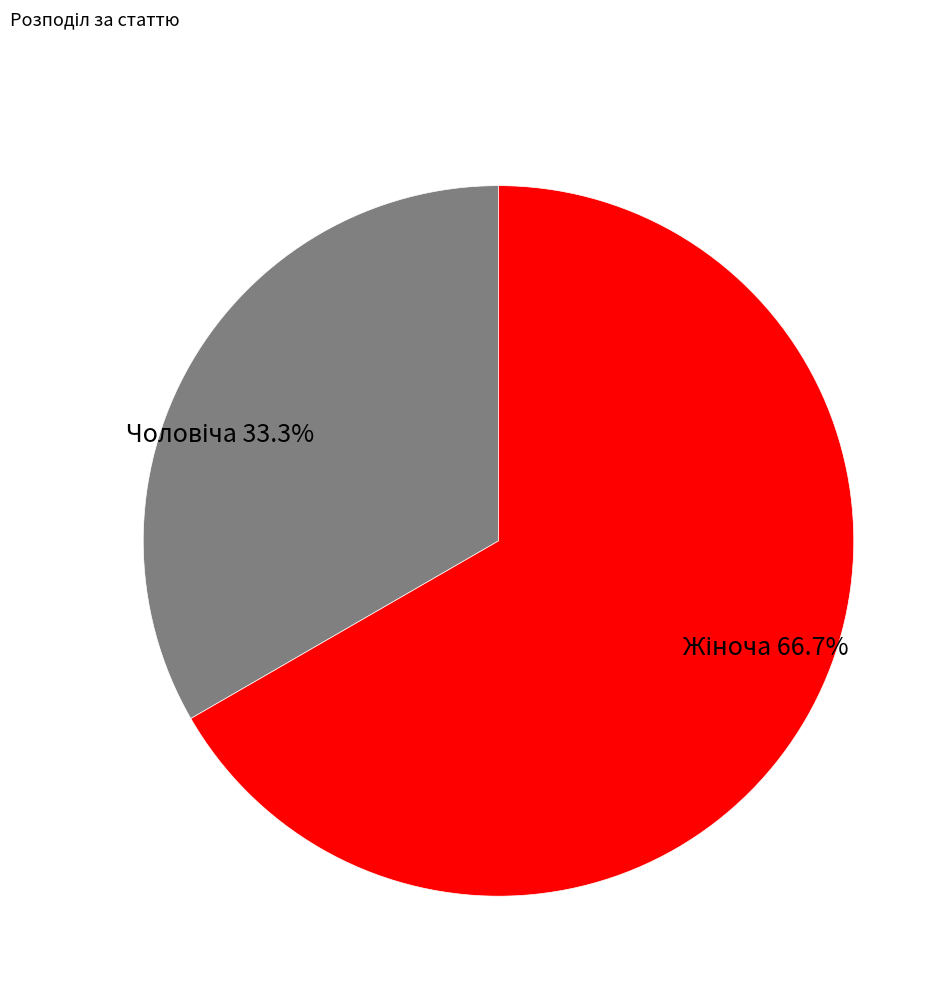

Is there any slice that represents more than half of the pie?

Yes